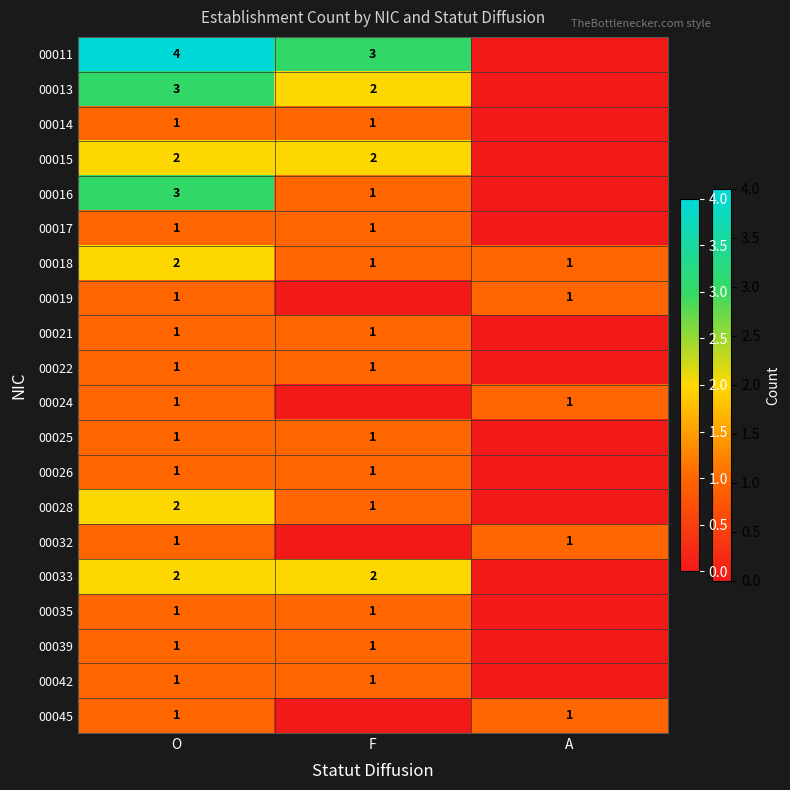

The value of 00033 at F is 2. True or false?

True